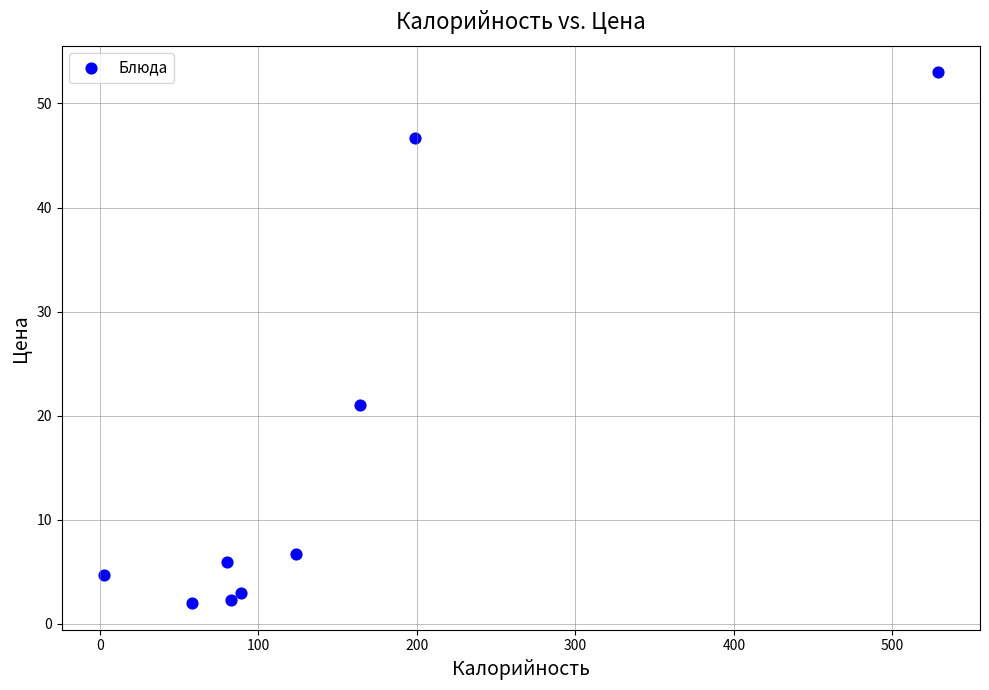

What Y value in the scatter plot is closest to 27?

21.0